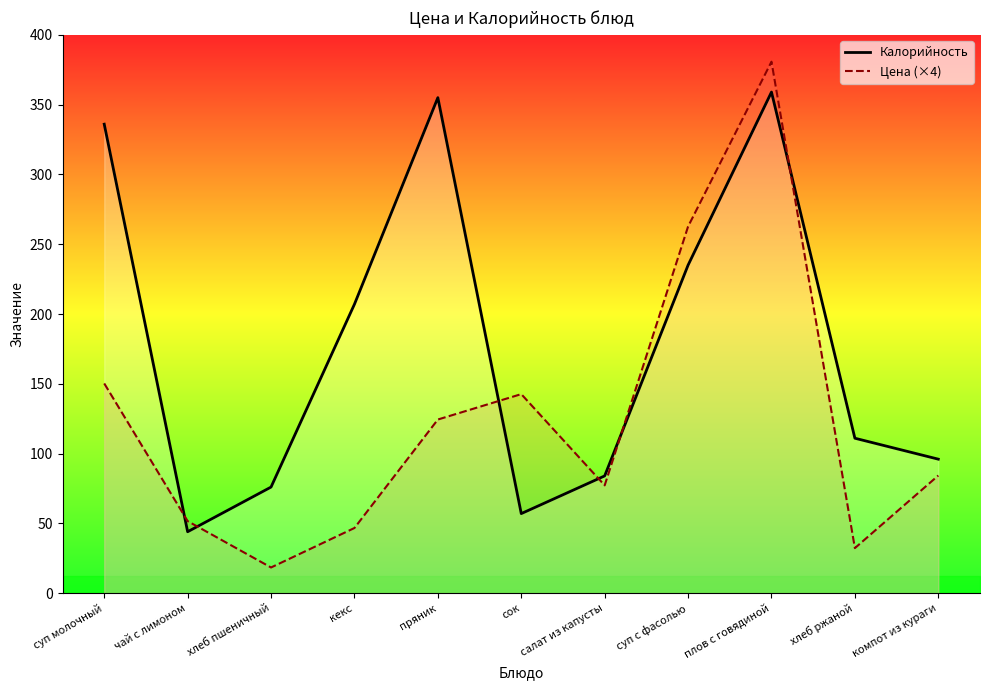

How many series are shown in this chart?

2